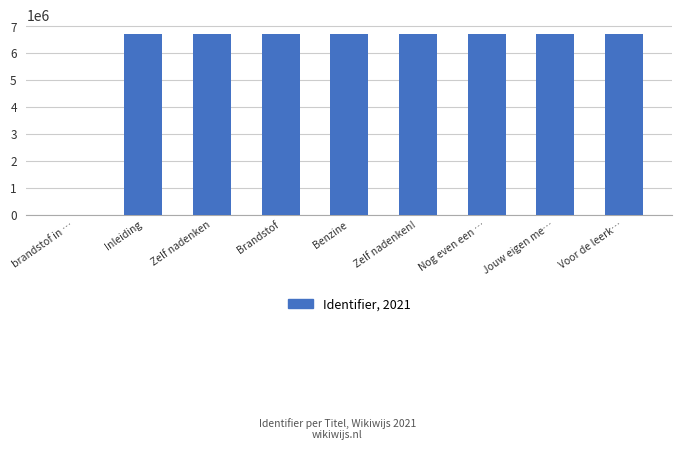

What is the sum of the values at Jouw eigen me… and brandstof in …?

6714371